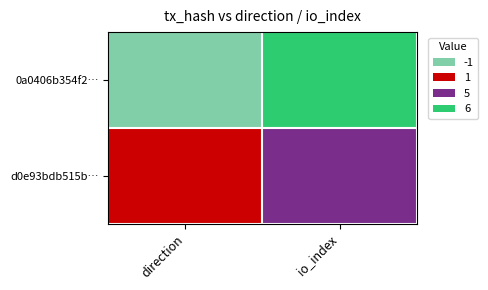

Is the value of d0e93bdb515b0300f62ee32244853dcf29244c0 at io_index greater than the value of 0a0406b354f20e0a2c34d02fb8d9d9f1c0c90db at io_index?

No